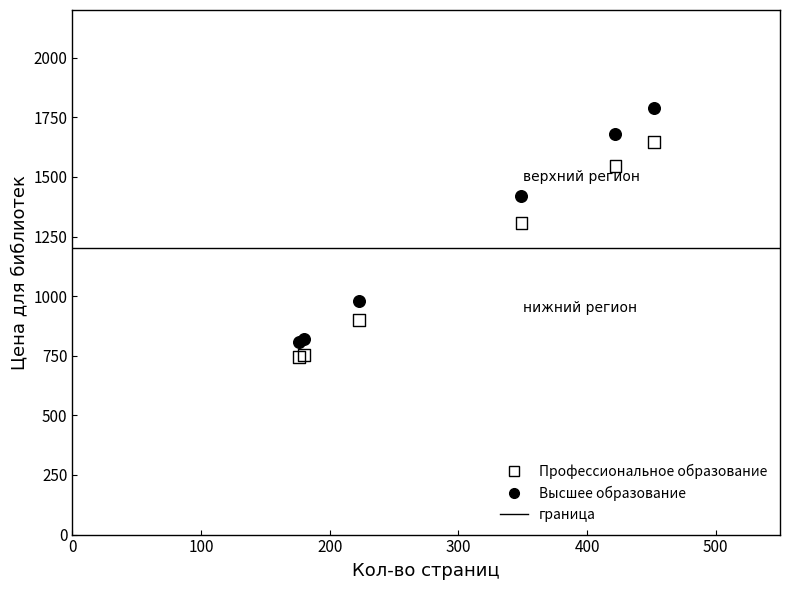

Which series contains the highest Y value?

Высшее образование